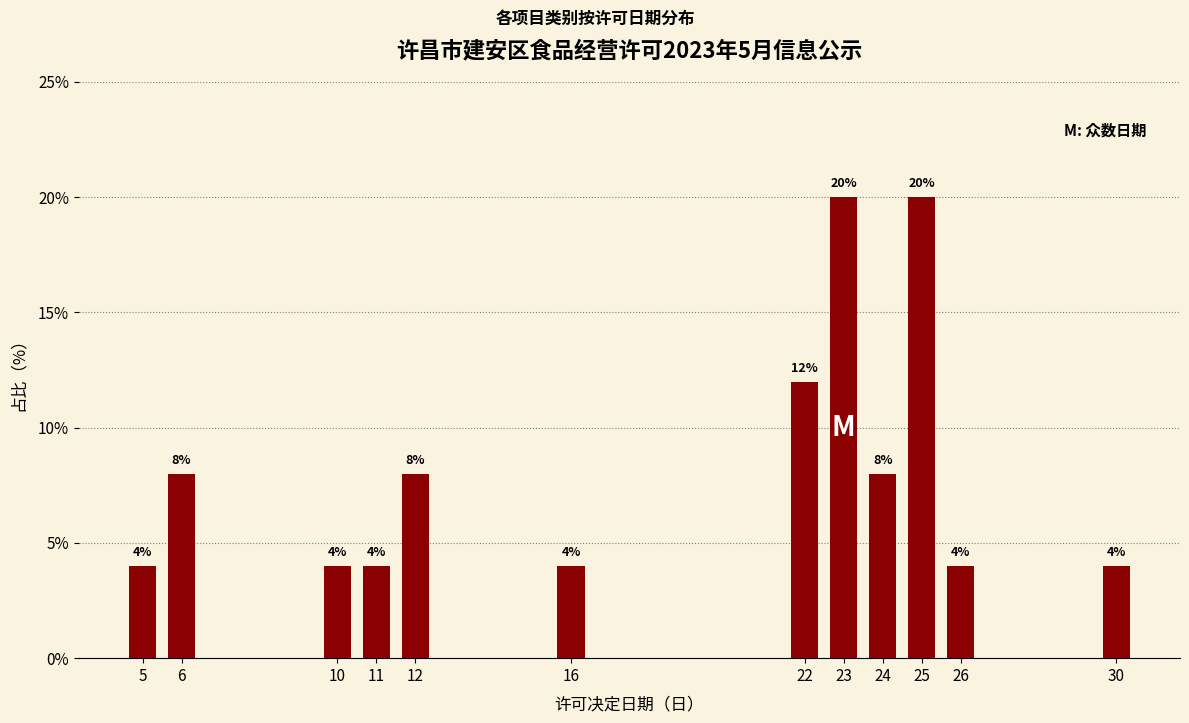

Reading left to right, extract all data points from this chart.

4	8	4	4	8	4	12	20	8	20	4	4